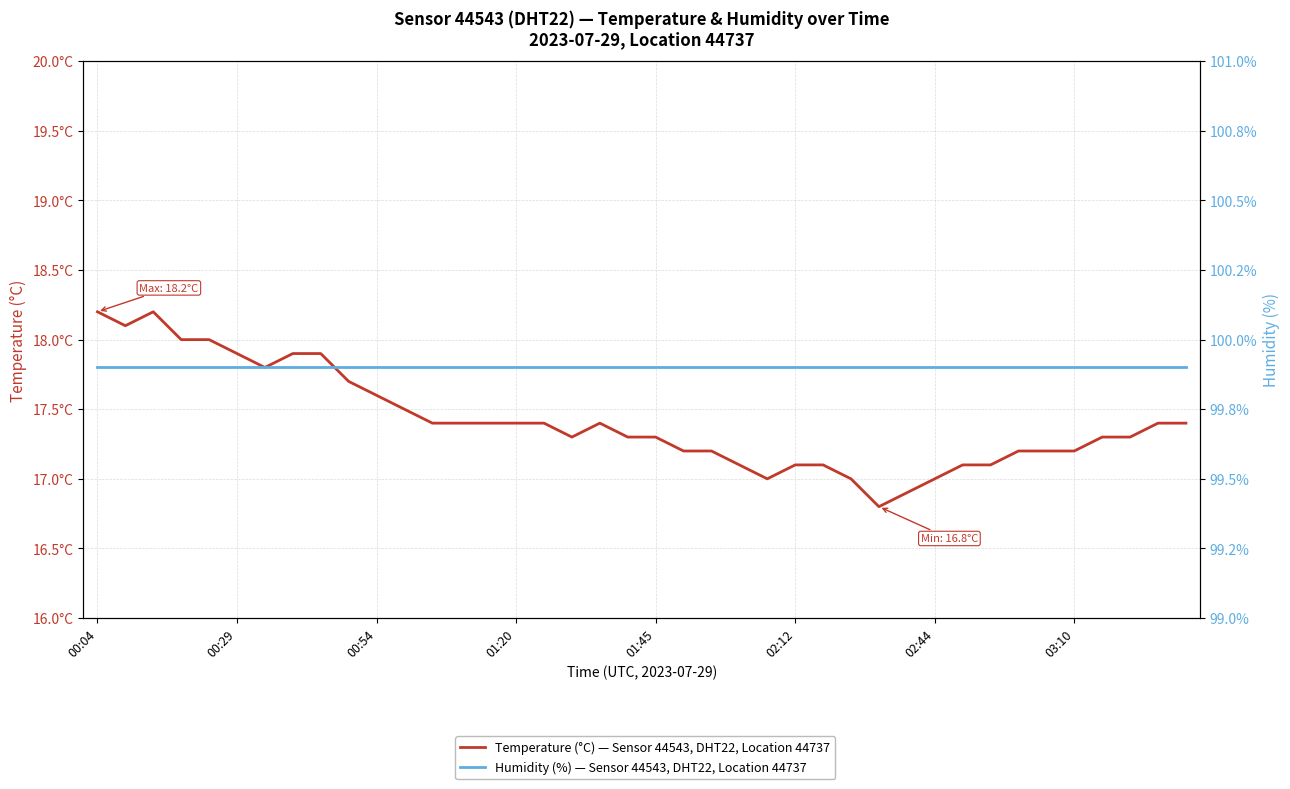

What position from the left is 14?

15